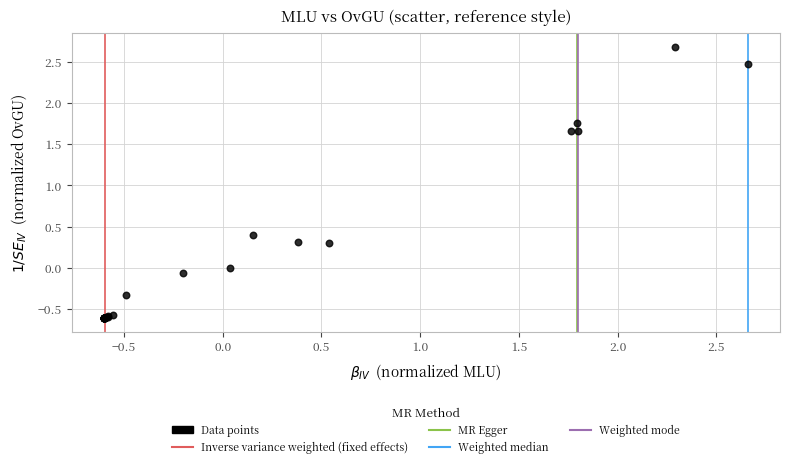

What Y value in the scatter plot is closest to 1?

0.4